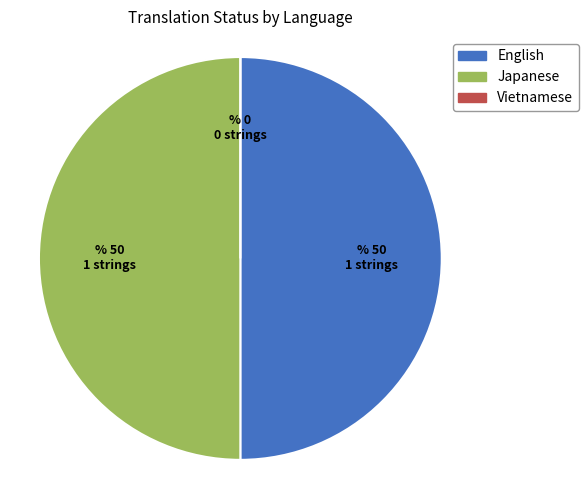

Is it true that English is 42% of the pie?

False